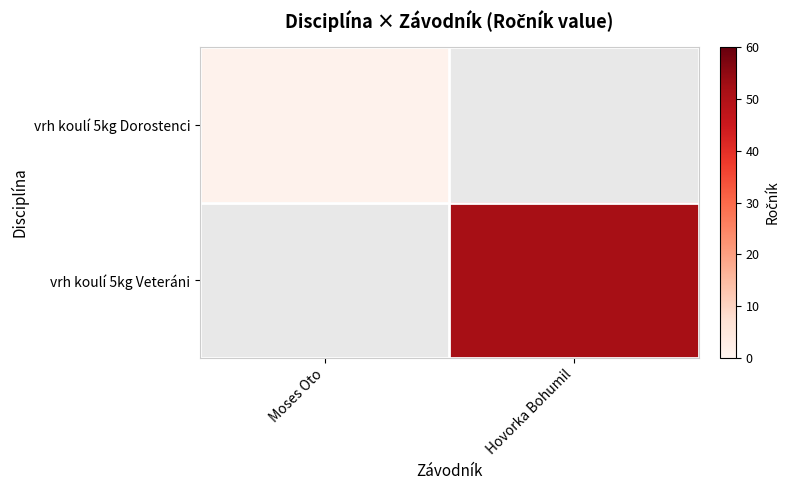

Which label corresponds to the largest value in the chart?

Hovorka Bohumil